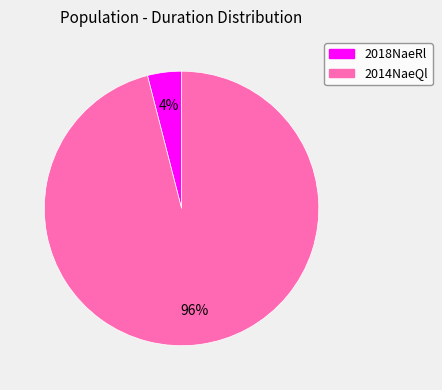

To the nearest percent, what is the difference between the largest and smallest slice percentages?

92%